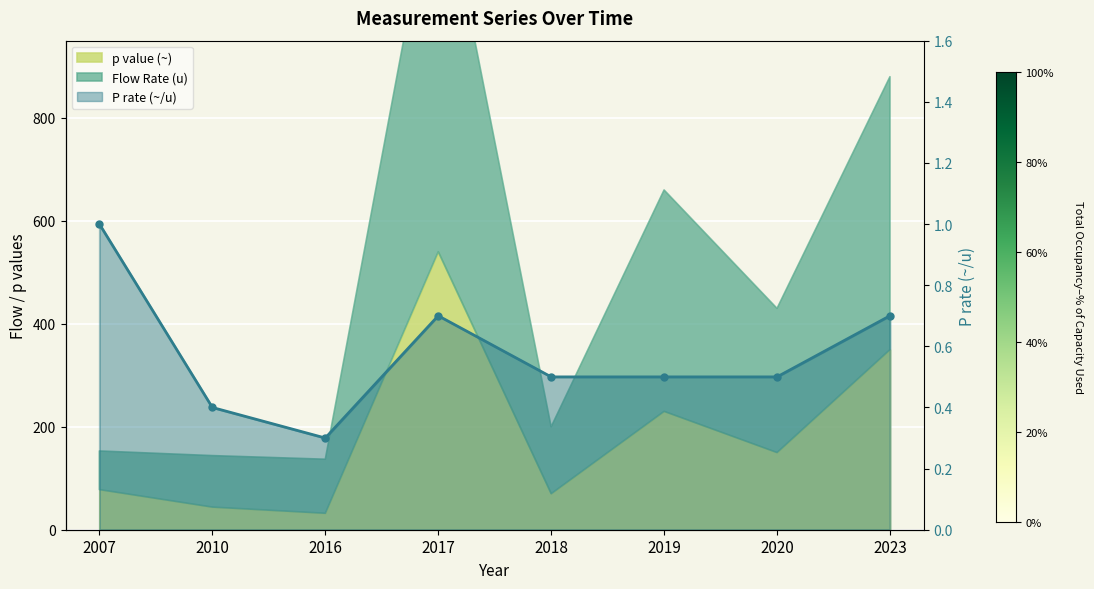

How many points are lower than both their immediate neighbors (excluding endpoints)?

1